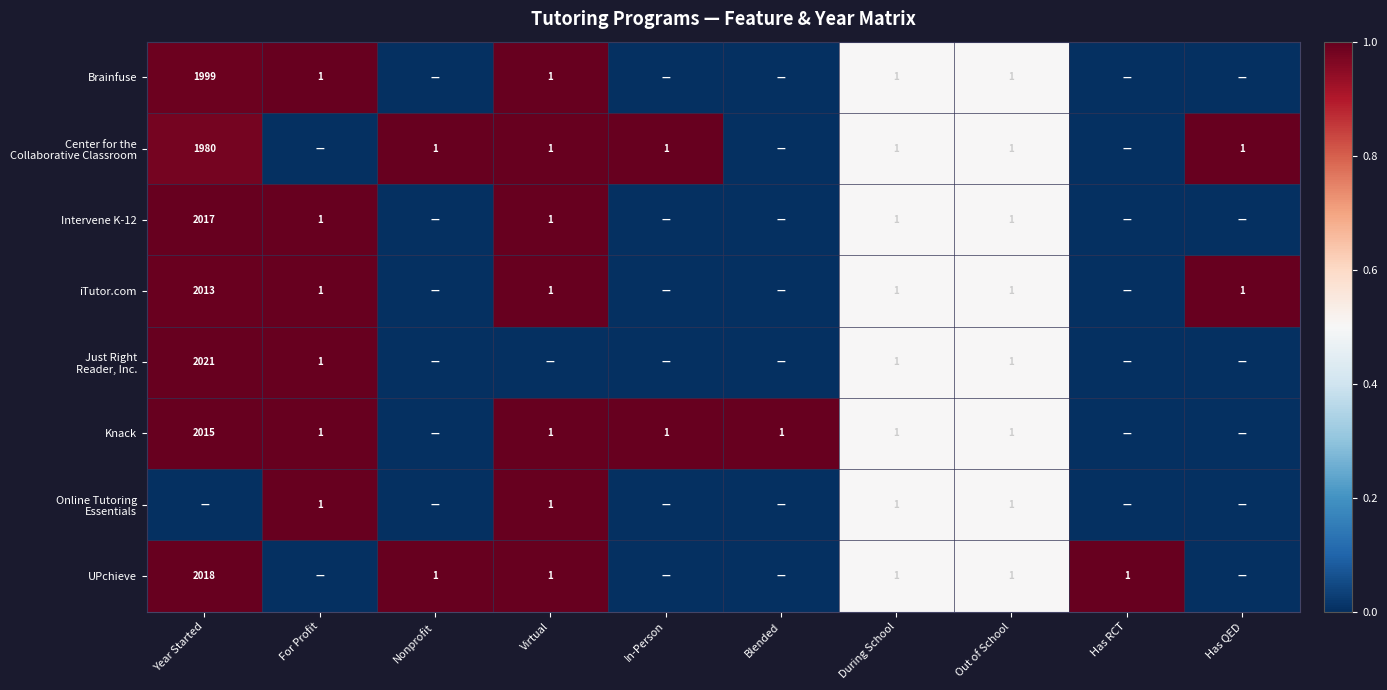

True or false: Intervene K-12 has a value of 0.5 at Virtual.

False